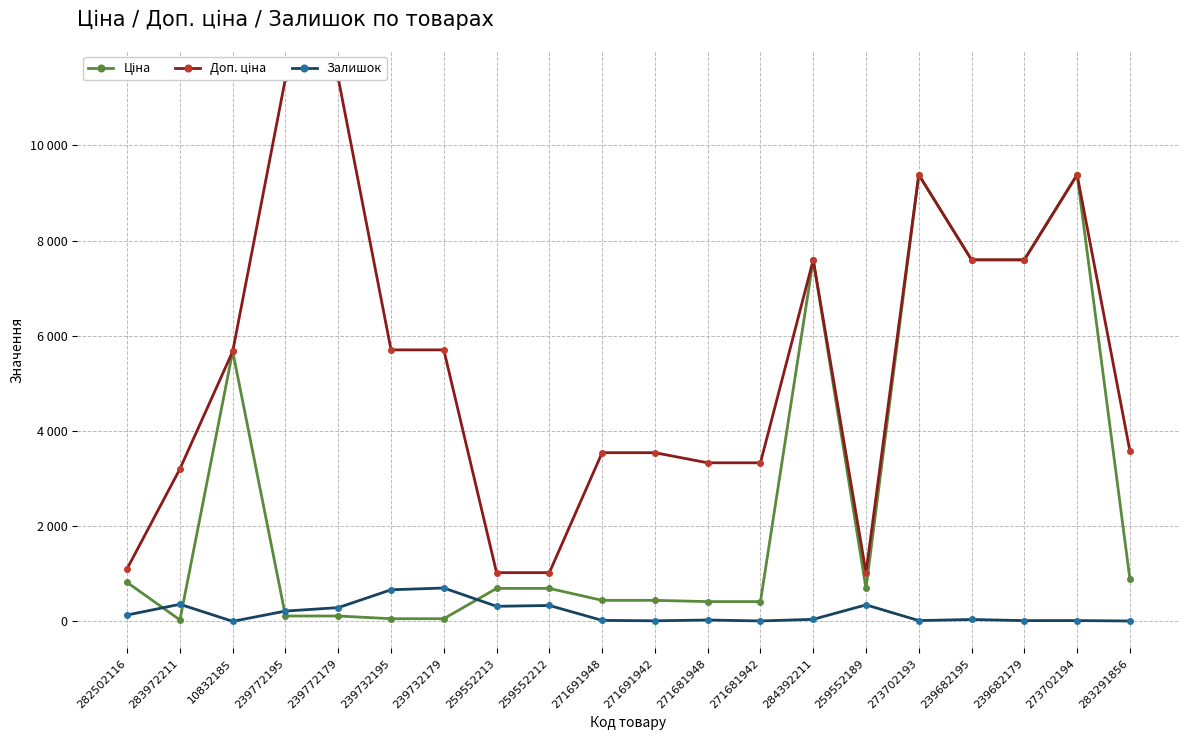

Read the Ціна value at 271681942.

416.6